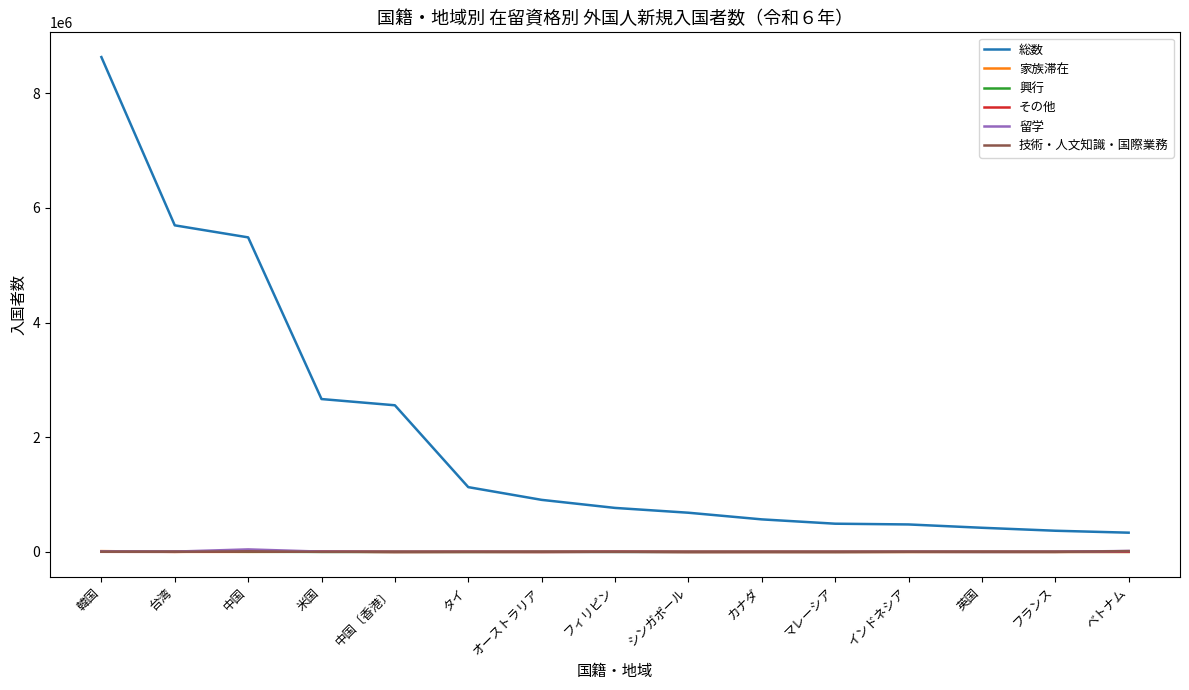

True or false: 興行 and 総数 cross at least once.

False